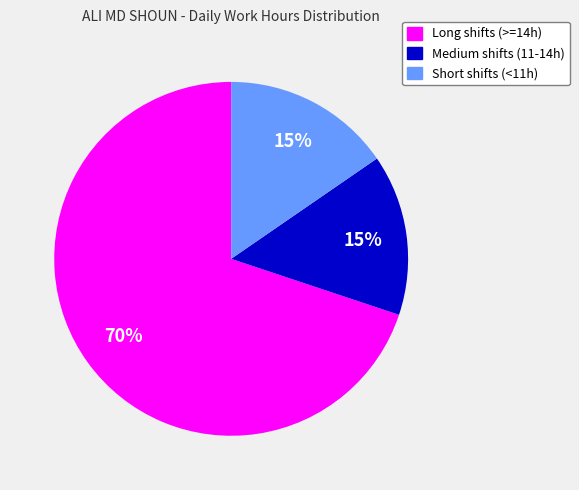

To the nearest percent, what is the difference between the largest and smallest slice percentages?

55%